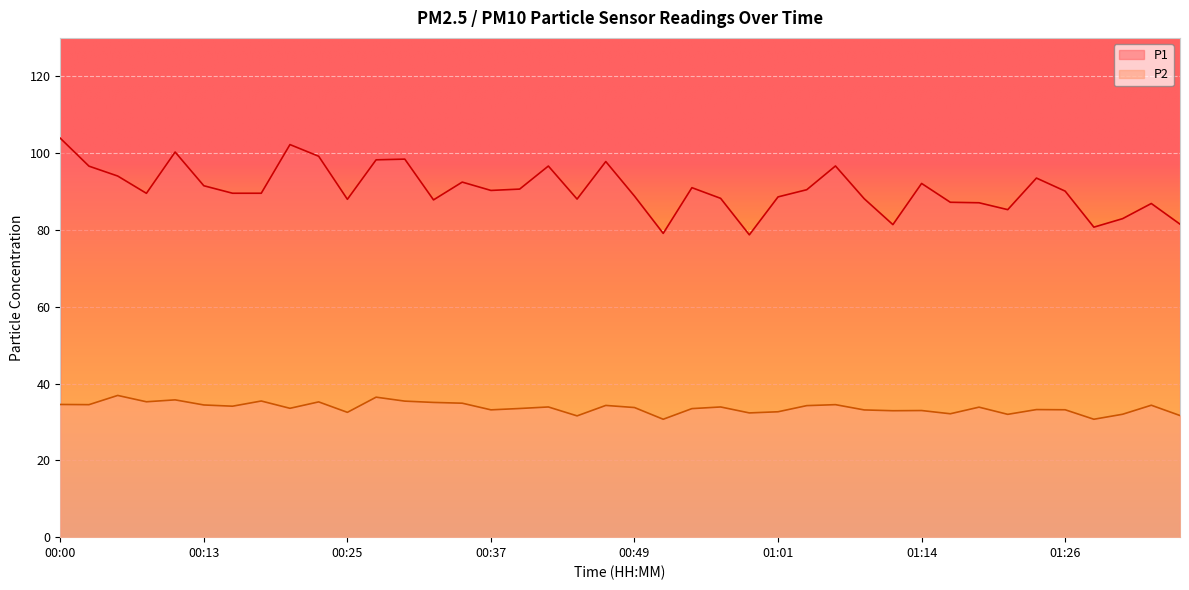

Reading left to right, transcribe all the data shown in this chart.

P1: 103.9	96.6	94.0	89.5	100.3	91.5	89.5	89.5	102.2	99.2	88.0	98.2	98.4	87.8	92.5	90.3	90.6	96.6	88.0	97.8	88.8	79.1	91.0	88.2	78.7	88.6	90.5	96.7	88.1	81.4	92.1	87.2	87.1	85.3	93.5	90.1	80.7	82.9	86.9	81.5
P2: 34.5	34.5	36.9	35.2	35.8	34.4	34.1	35.5	33.5	35.2	32.5	36.5	35.4	35.1	34.9	33.1	33.5	33.9	31.6	34.3	33.8	30.7	33.5	33.9	32.4	32.6	34.2	34.5	33.1	32.9	33.0	32.1	33.9	32.0	33.2	33.2	30.7	32.0	34.4	31.7